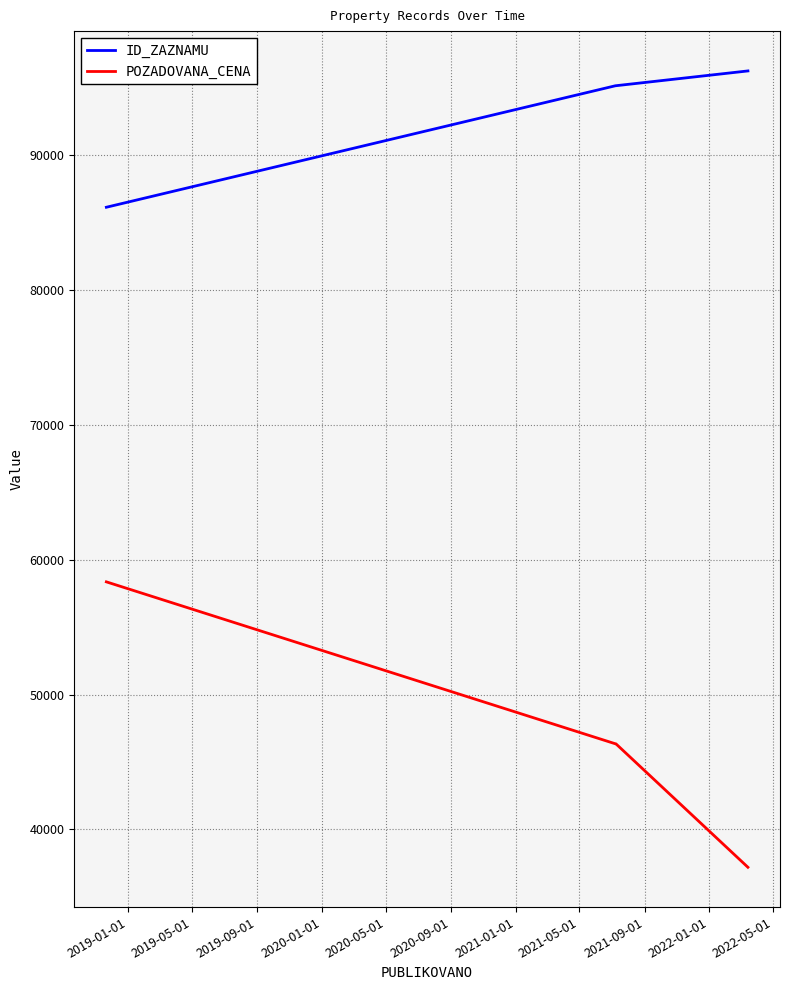

At how many categories does at least one series exceed 93332?

3